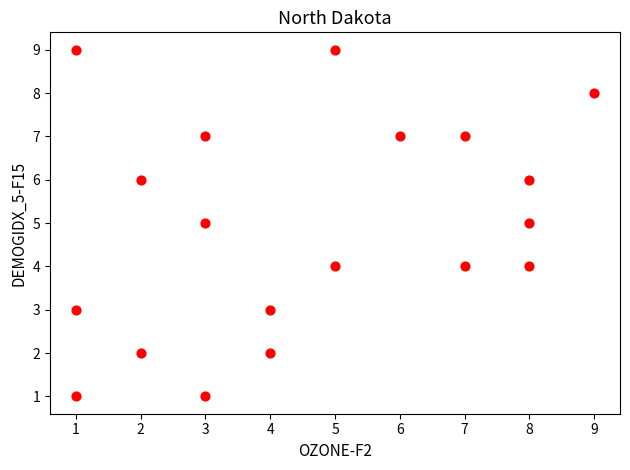

What is the range of X values (max minus min)?

8